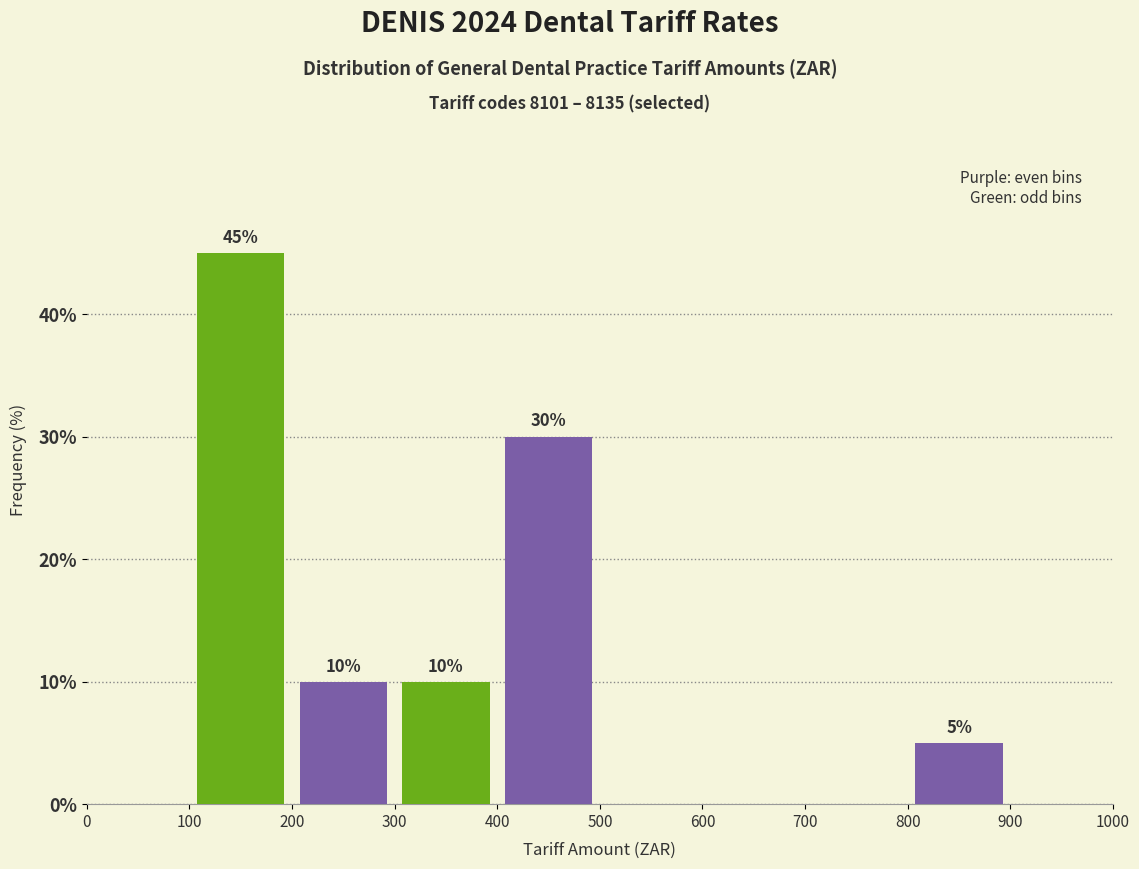

Over which range of the x-axis is the bar tallest?

100 to 200